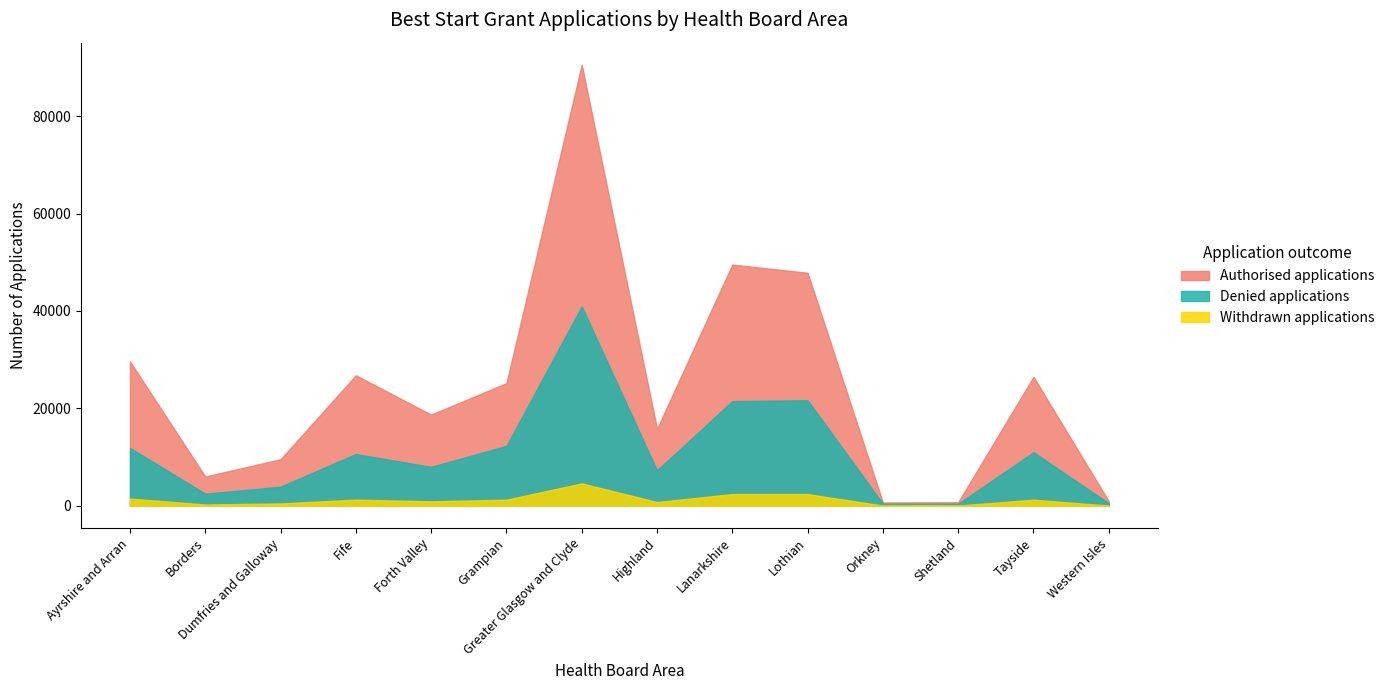

Which category has the highest value across all series?

Greater Glasgow and Clyde